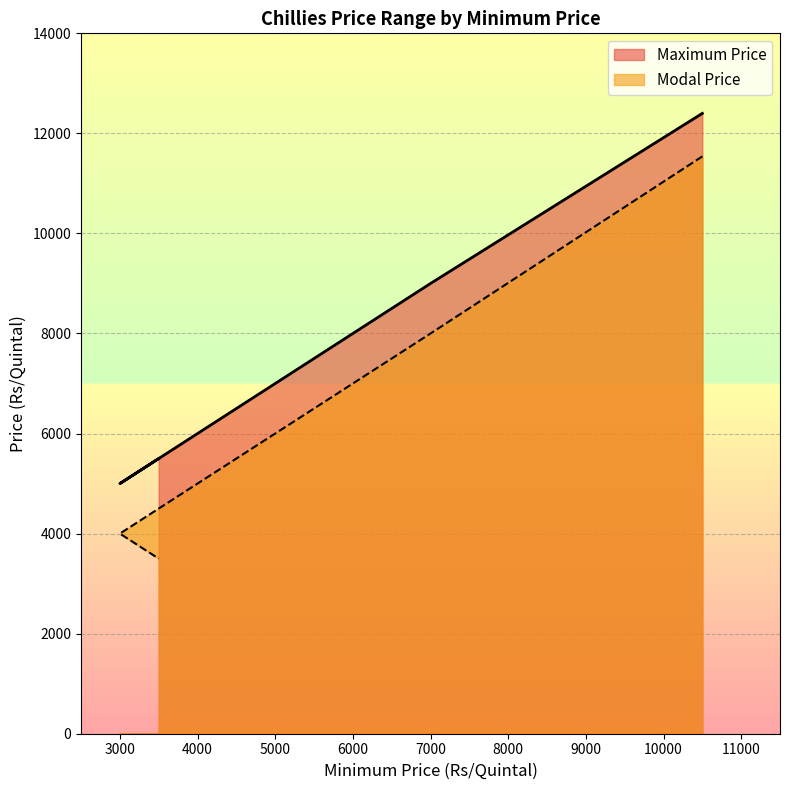

Where does the Maximum Price series first go above 9000?

10500